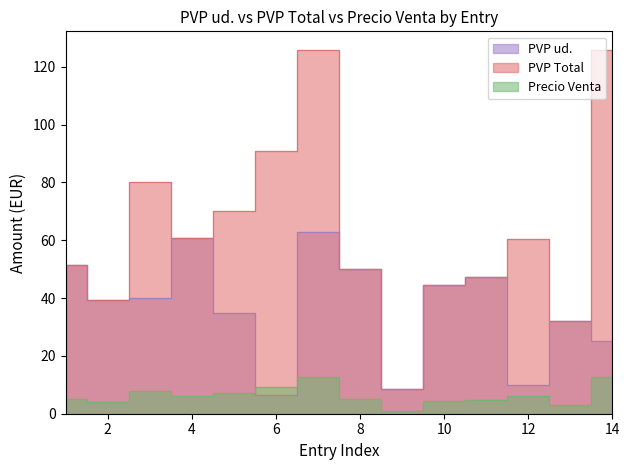

Which series has the largest total across all categories?

PVP Total